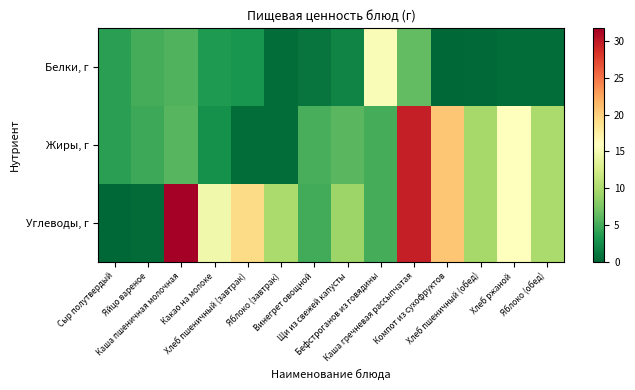

Which series changed the most between Яйцо вареное and Яблоко (завтрак)?

Углеводы, г